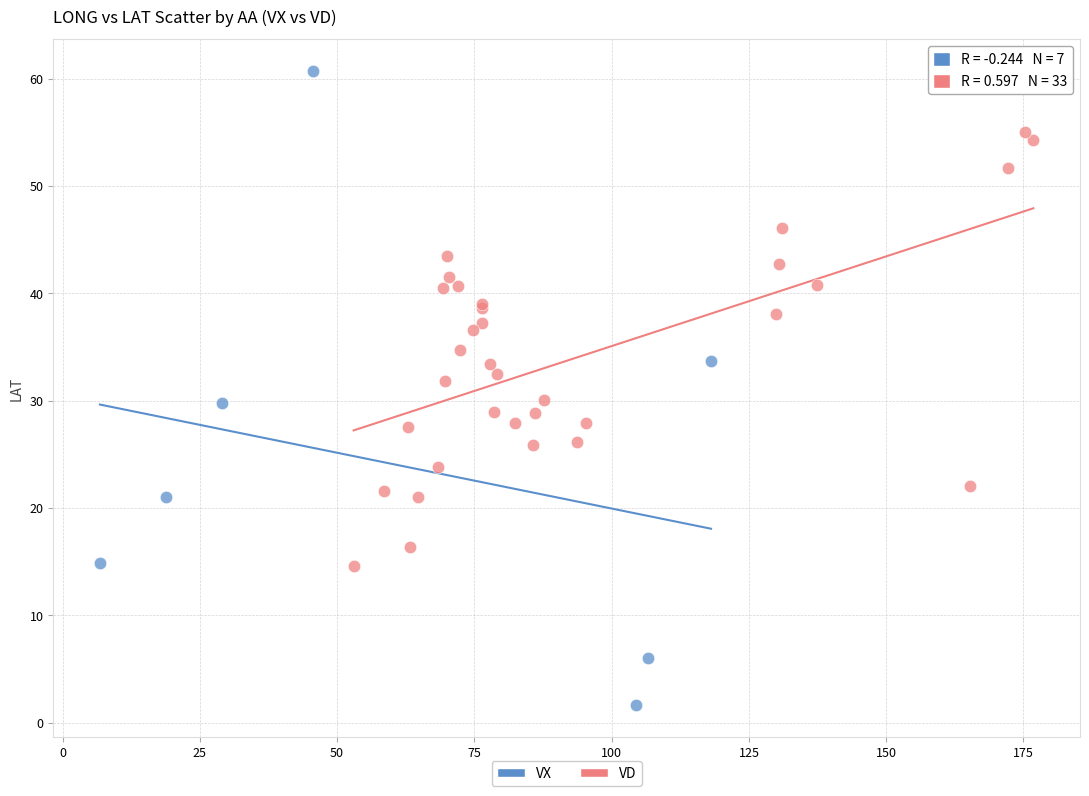

Which series reaches the minimum Y coordinate?

VX